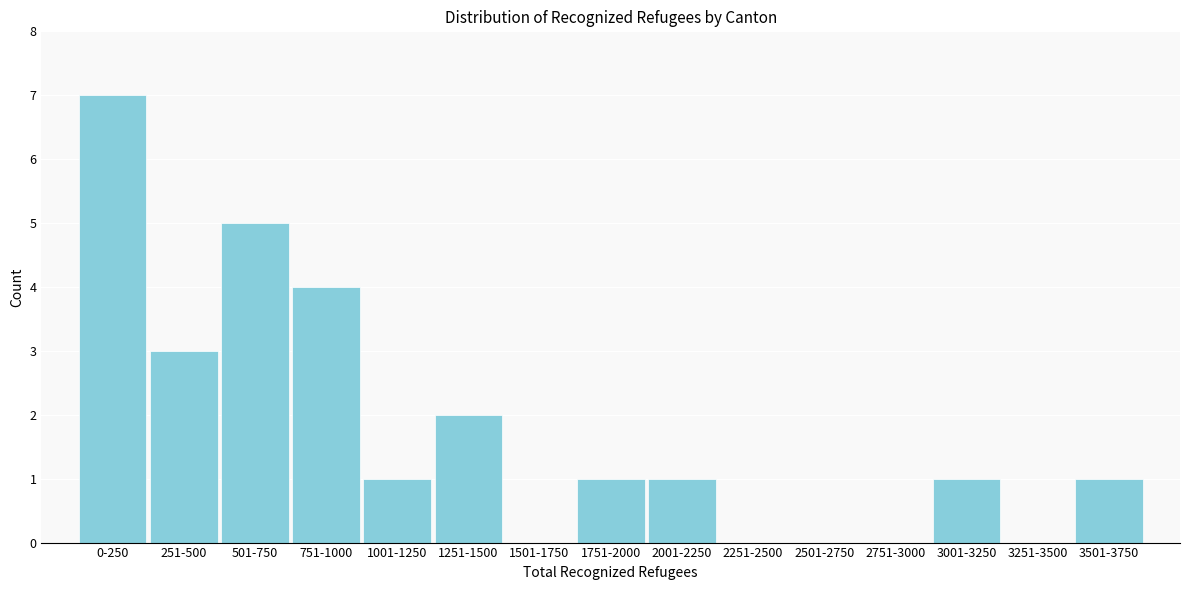

Reading left to right, extract all data points from this chart.

0-250=7	251-500=3	501-750=5	751-1000=4	1001-1250=1	1251-1500=2	1501-1750=0	1751-2000=1	2001-2250=1	2251-2500=0	2501-2750=0	2751-3000=0	3001-3250=1	3251-3500=0	3501-3750=1